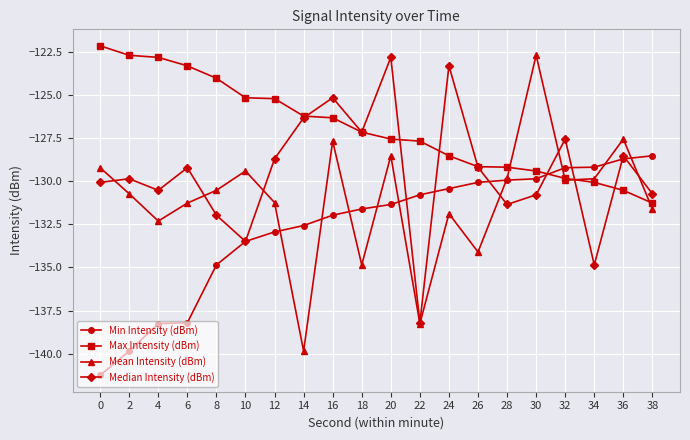

Where does the Median Intensity (dBm) series first go above -129?

12